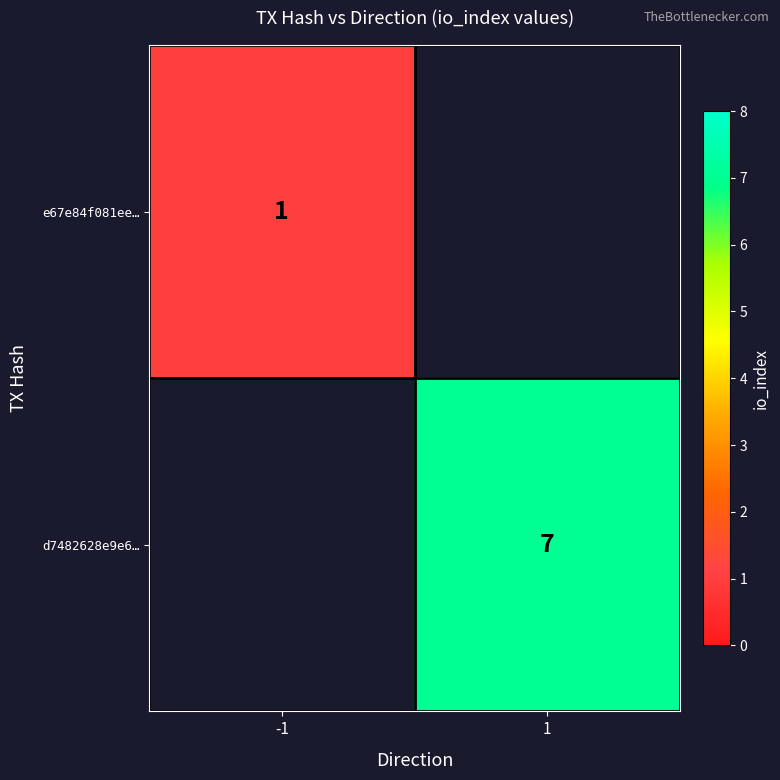

What is the minimum value shown in the chart?

1.0